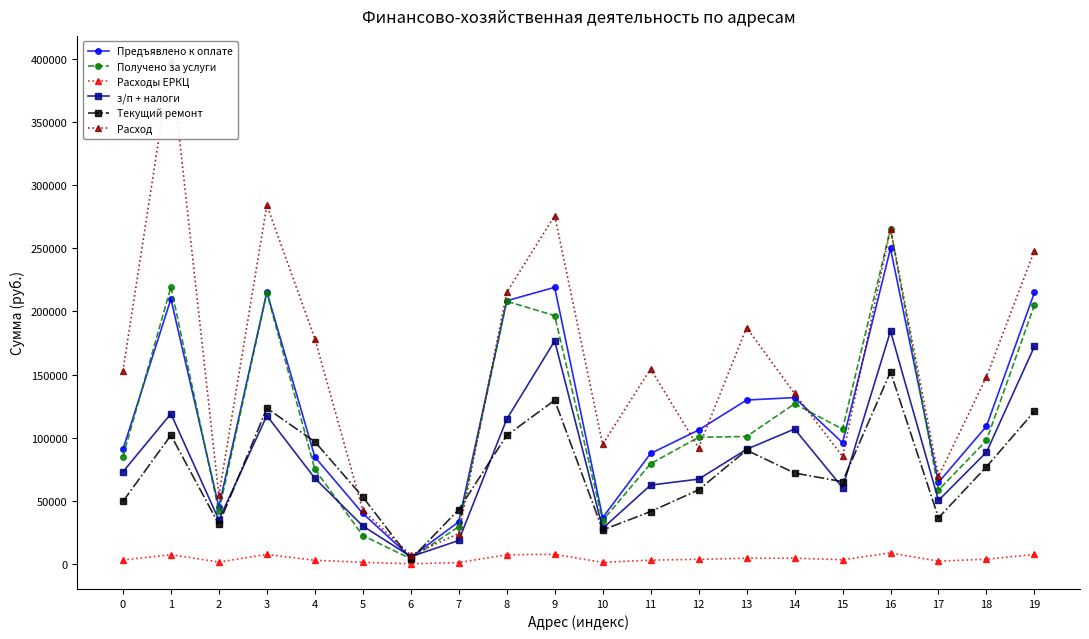

Reading left to right, extract all data points from this chart.

Предъявлено к оплате: 0=90700.0	1=209878.0	2=45216.0	3=215382.0	4=84795.0	5=40069.0	6=5267.0	7=33471.0	8=208436.0	9=219062.0	10=36743.0	11=87579.0	12=106106.0	13=129838.0	14=131791.0	15=96032.0	16=249831.0	17=64656.0	18=109088.0	19=214980.0
Получено за услуги: 0=84979.0	1=219360.0	2=41750.0	3=214776.0	4=75075.0	5=22568.0	6=4192.0	7=29648.0	8=208029.0	9=196642.0	10=34445.0	11=79478.0	12=100362.0	13=100978.0	14=126852.0	15=106858.0	16=265495.0	17=58563.0	18=97831.0	19=205049.0
Расходы ЕРКЦ: 0=3210.8	1=7429.7	2=1600.6	3=7624.5	4=3001.7	5=1418.4	6=186.5	7=1184.9	8=7378.6	9=7754.8	10=1300.7	11=3100.3	12=3756.2	13=4596.3	14=4665.4	15=3399.5	16=8844.0	17=2288.8	18=3861.7	19=7610.3
з/п + налоги: 0=72996.0	1=119014.3	2=35014.1	3=117508.2	4=67961.0	5=30147.1	6=5871.4	7=18656.9	8=114668.9	9=176660.7	10=28246.7	11=62539.8	12=67237.8	13=90845.5	14=106917.2	15=60546.9	16=184460.1	17=50389.7	18=88570.4	19=172240.3
Текущий ремонт: 0=49595.0	1=101981.0	2=31431.0	3=123355.0	4=96898.0	5=53125.0	6=3766.0	7=43144.0	8=101851.0	9=129661.0	10=26966.0	11=41571.0	12=58743.0	13=90139.0	14=72064.0	15=65236.0	16=152179.0	17=36672.0	18=77008.0	19=120896.0
Расход: 0=152922.4	1=398205.6	2=54308.9	3=284056.4	4=178518.8	5=42575.7	6=7086.9	7=24066.9	8=215034.4	9=275819.2	10=94748.0	11=154517.9	12=92058.5	13=187258.0	14=135025.8	15=85213.9	16=265338.9	17=69406.8	18=148250.5	19=248099.5